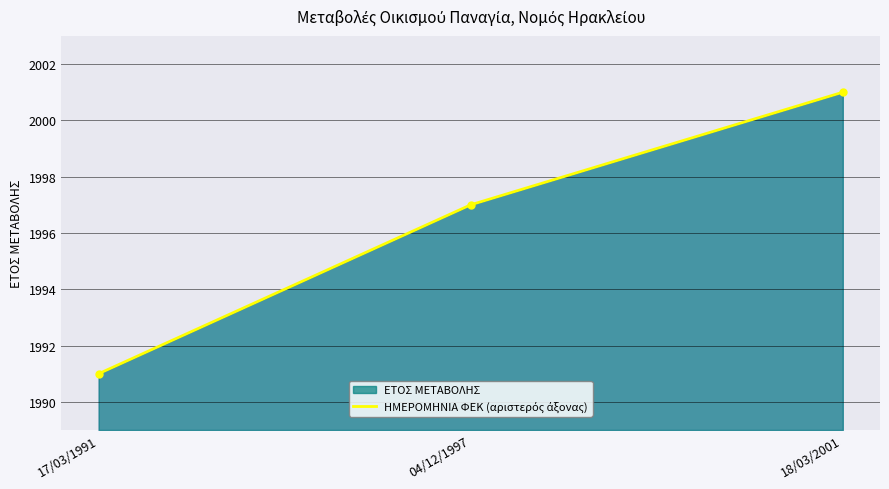

The chart shows a value of 1991 at 17/03/1991. True or false?

True